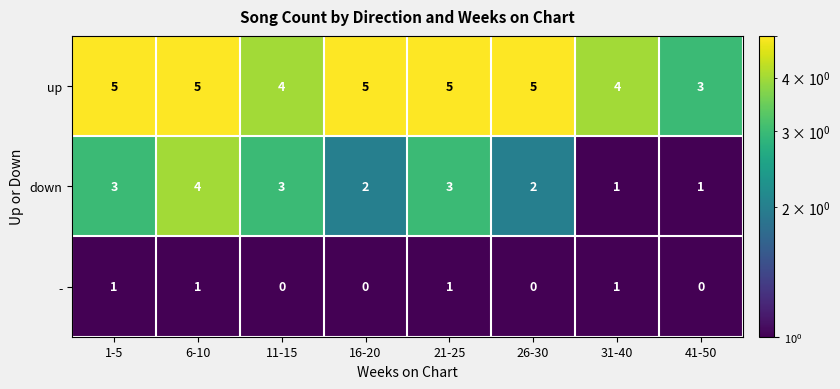

Which series has the largest total across all categories?

up